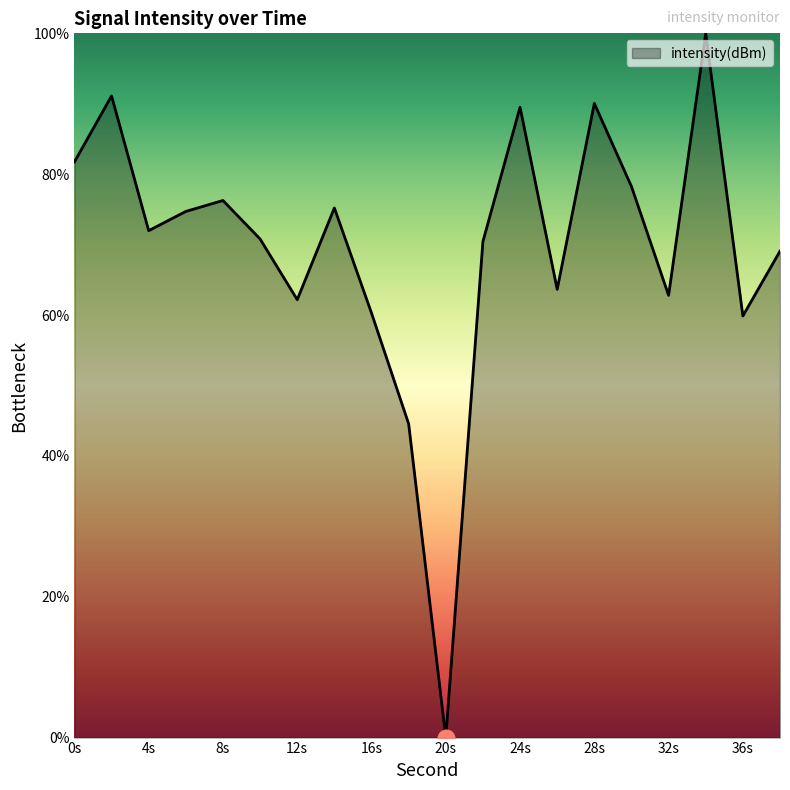

How many lines are shown in the chart?

1